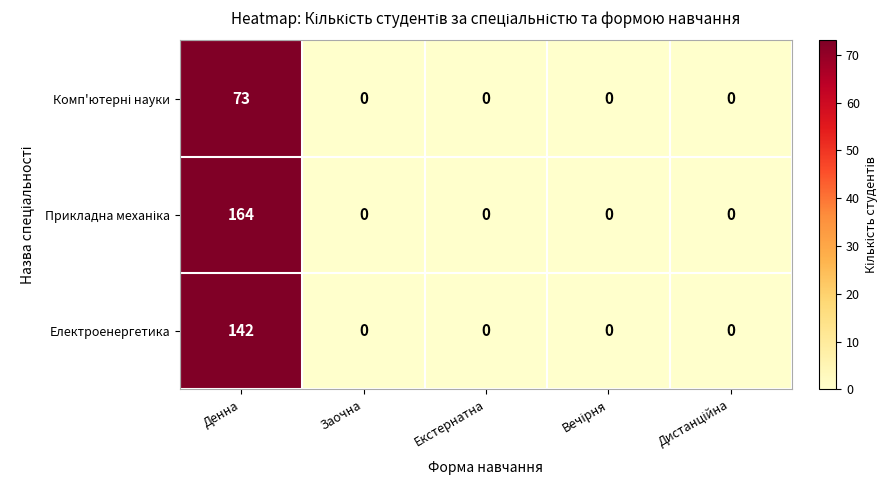

At which category is the sum across all series the highest?

Денна